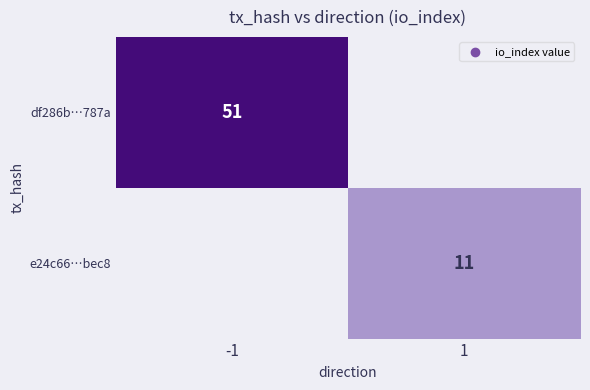

Is the value of e24c66…bec8 at 1 greater than the value of df286b…787a at -1?

No